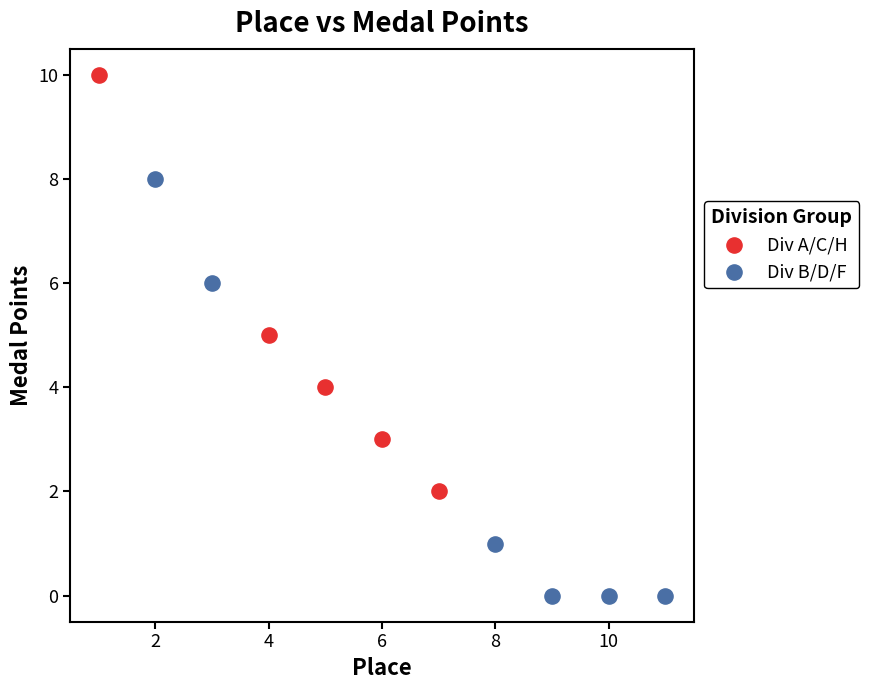

Which series reaches the minimum Y coordinate?

Div B/D/F